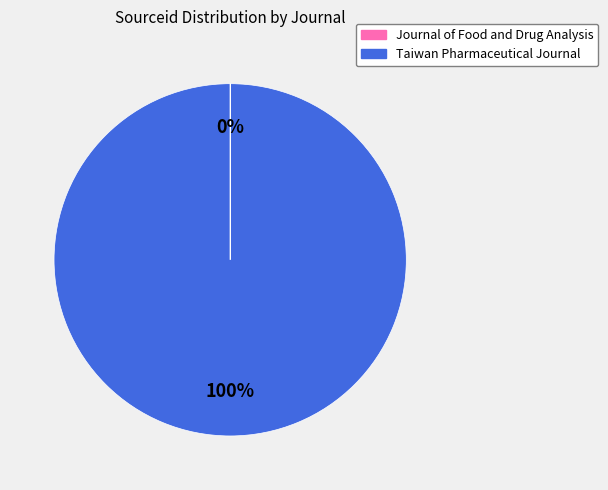

To the nearest percent, what is the average slice percentage?

50%